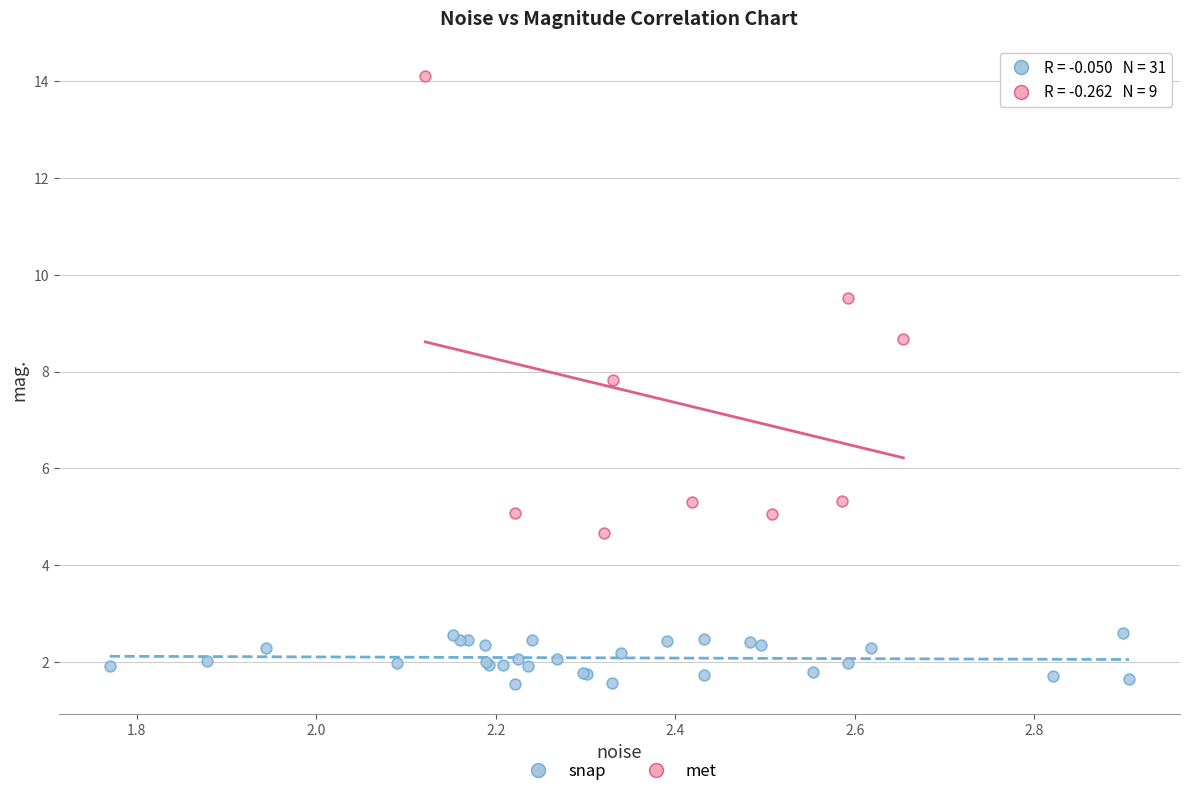

Which series contains the highest Y value?

met